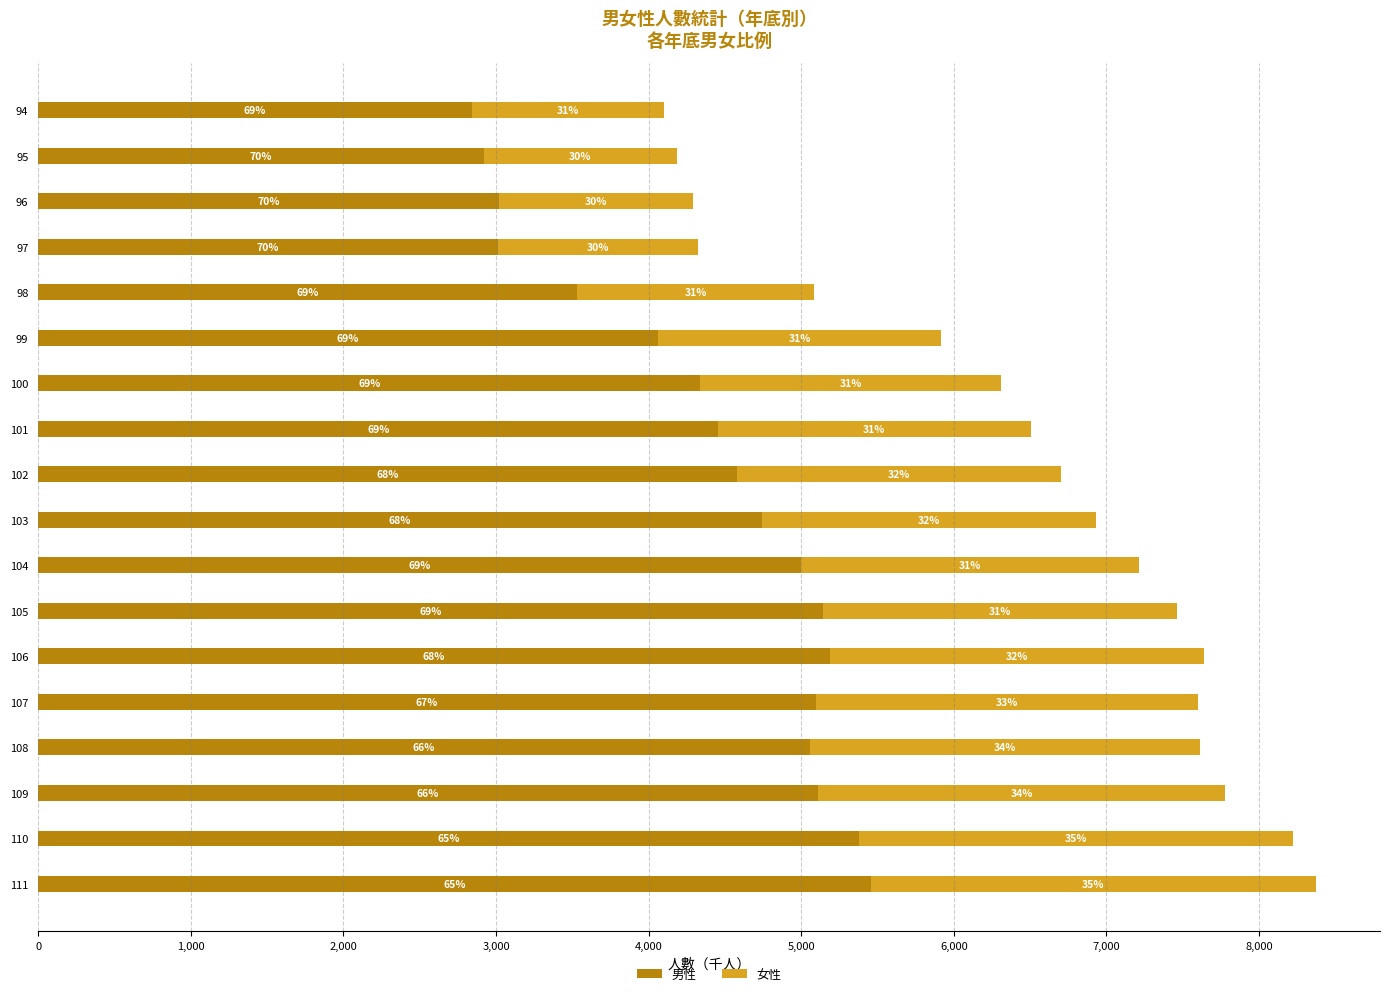

Reading right to left, list all the values displayed in this chart.

男性: 5456	5380	5109	5055	5096	5187	5145	5000	4742	4576	4456	4338	4059	3532	3014	3017	2923	2842
女性: 2918	2843	2669	2561	2503	2451	2317	2213	2188	2127	2047	1970	1859	1553	1311	1271	1260	1258